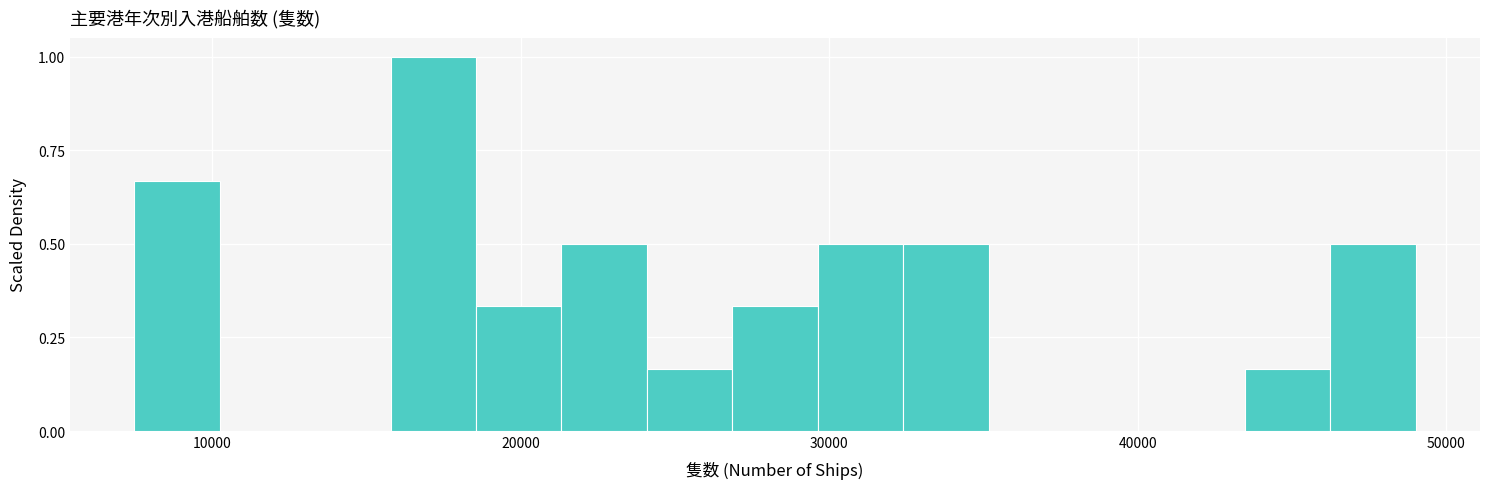

Around what value on the x-axis is the tallest bar? Give the approximate position of its centre, as read against the axis.

17000